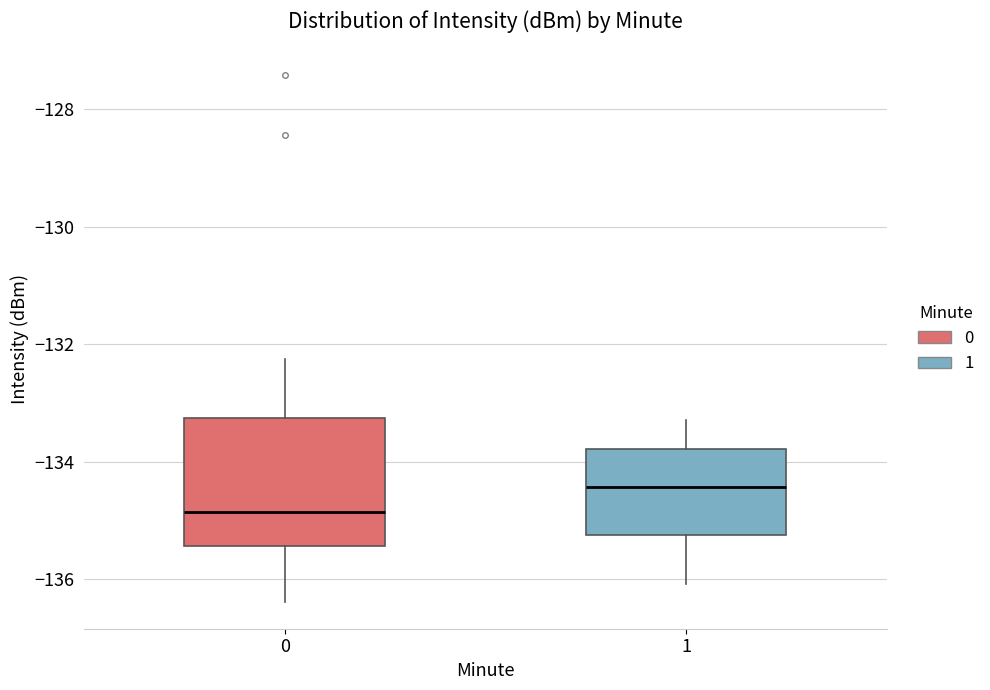

Which box's median line is the lowest?

0